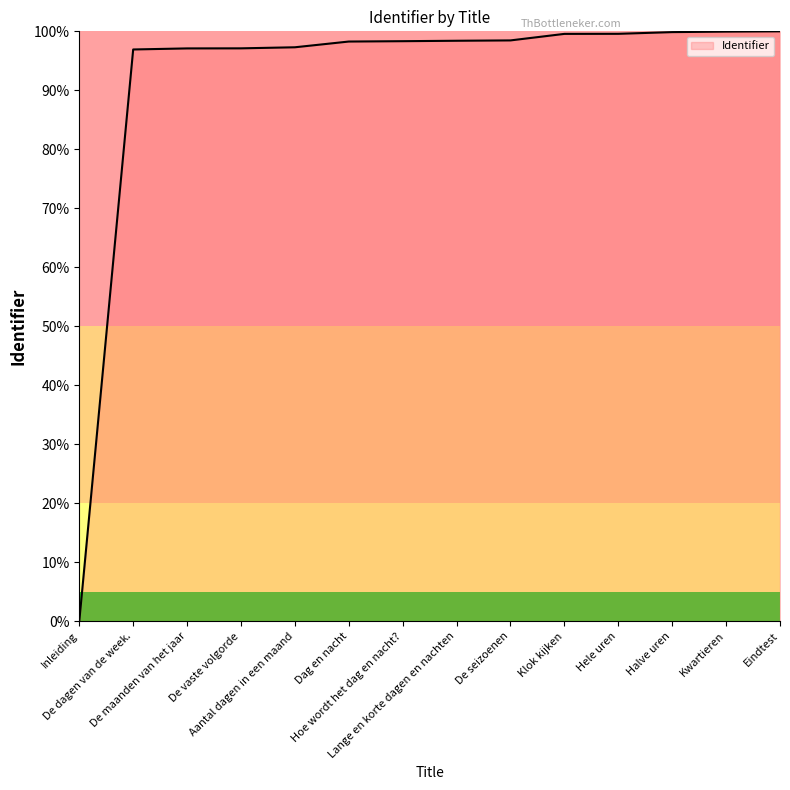

How many categories are shown in the chart?

14